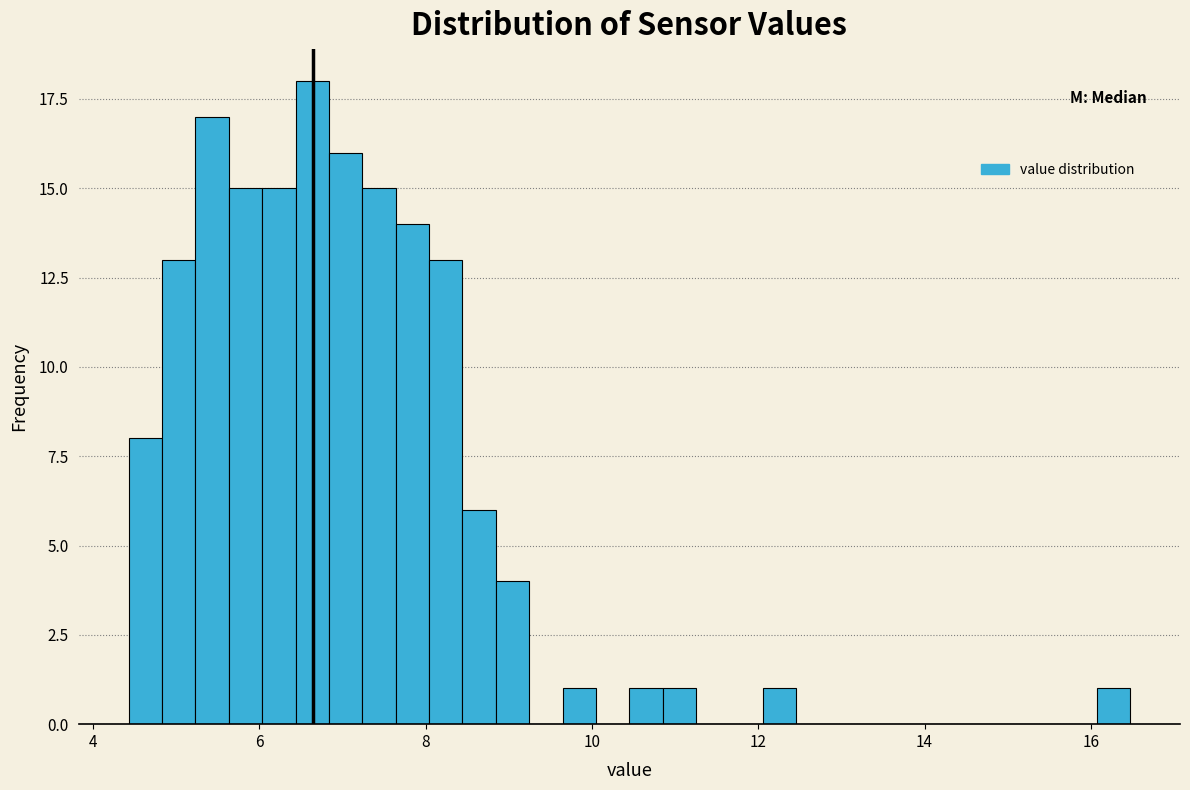

Around what value on the x-axis is the tallest bar? Give the approximate position of its centre, as read against the axis.

6.6